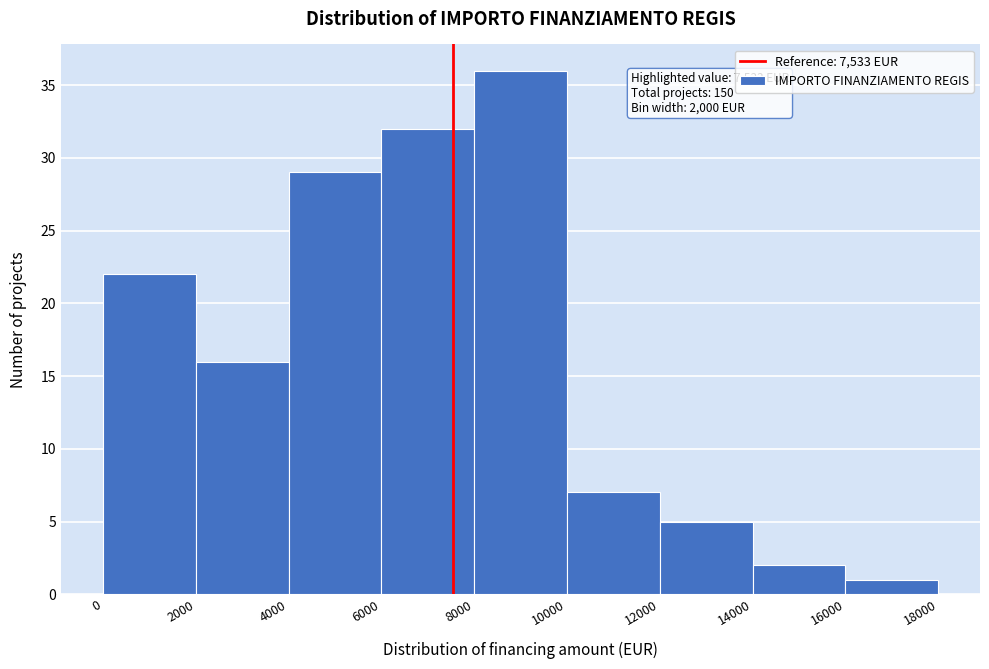

Which range on the x-axis has the tallest bar?

8000 to 10000